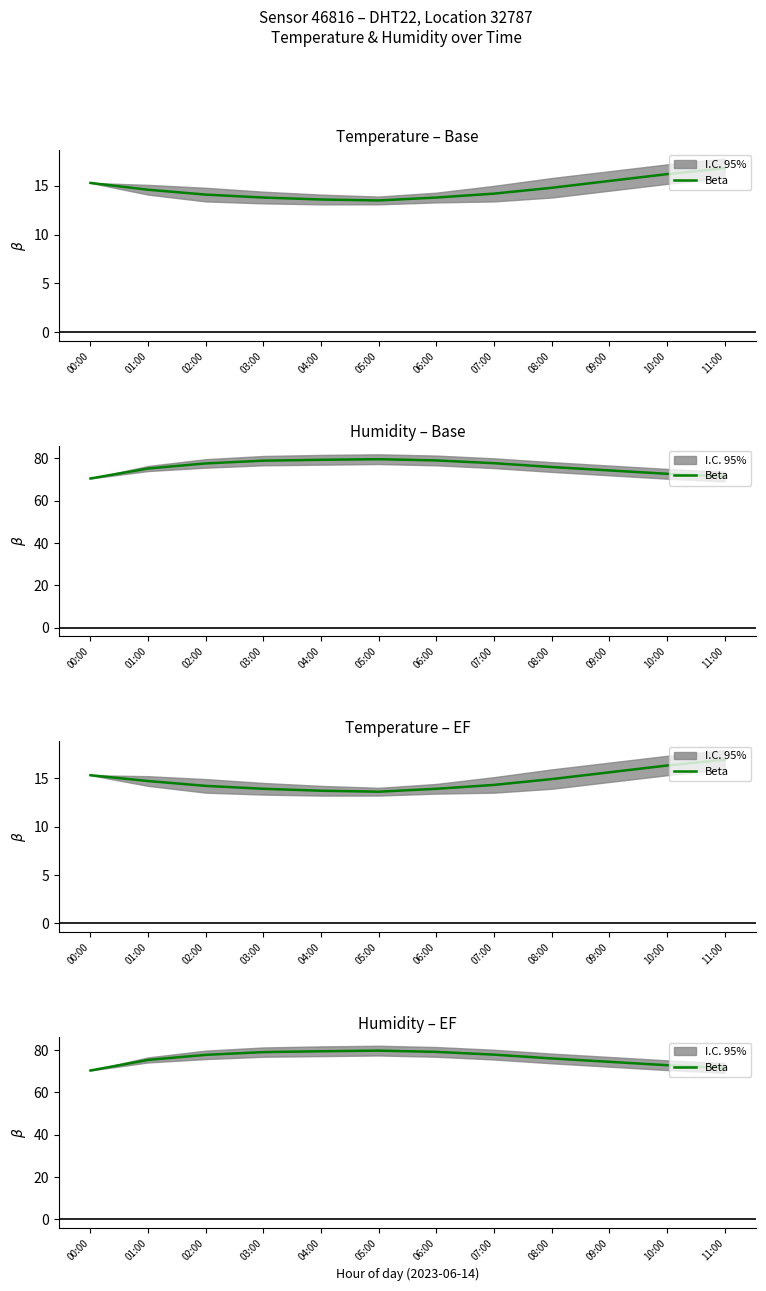

What is the maximum value shown in the chart?

79.8